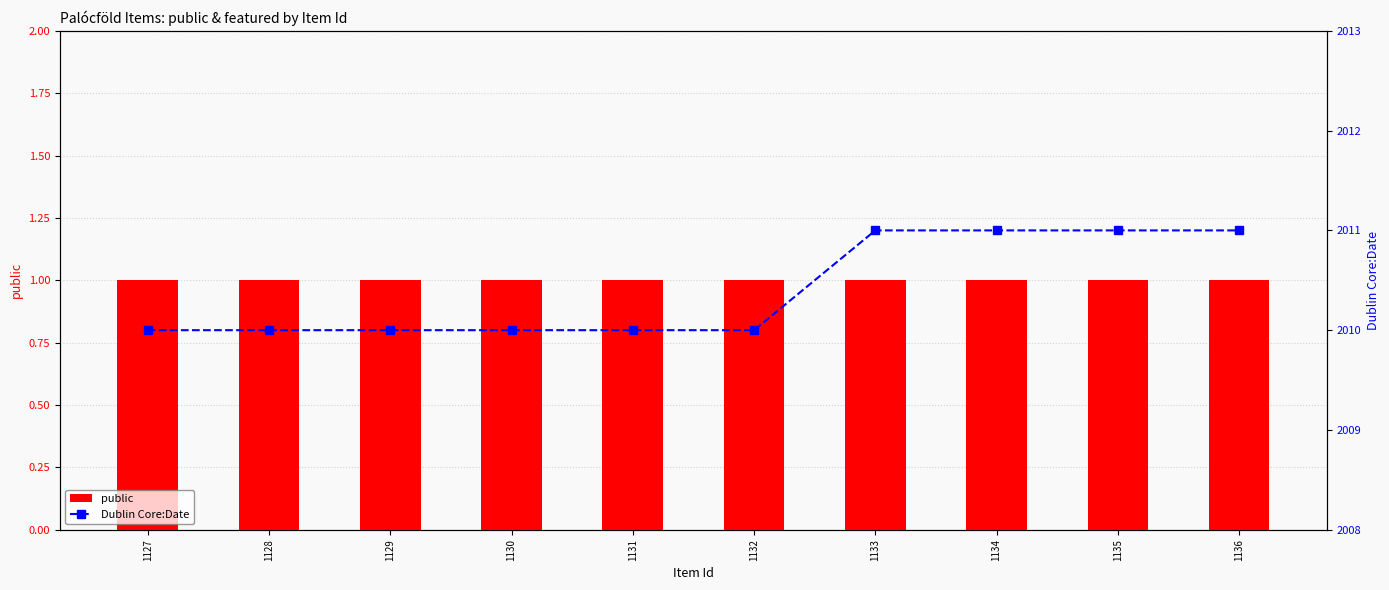

Which series has the largest total across all categories?

Dublin Core:Date